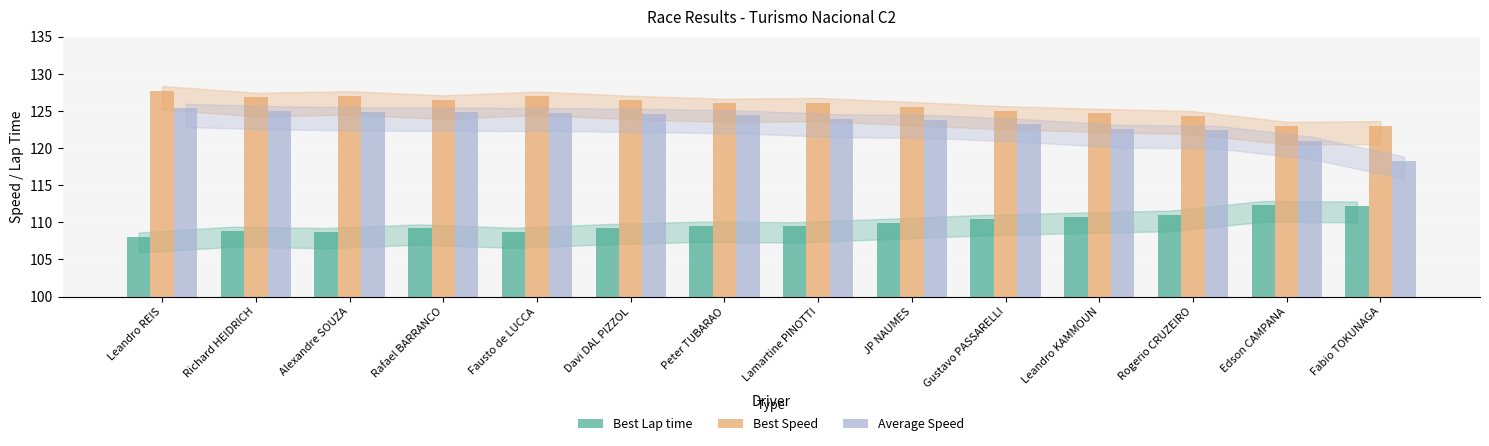

At which label does Best Speed reach its peak?

Leandro REIS